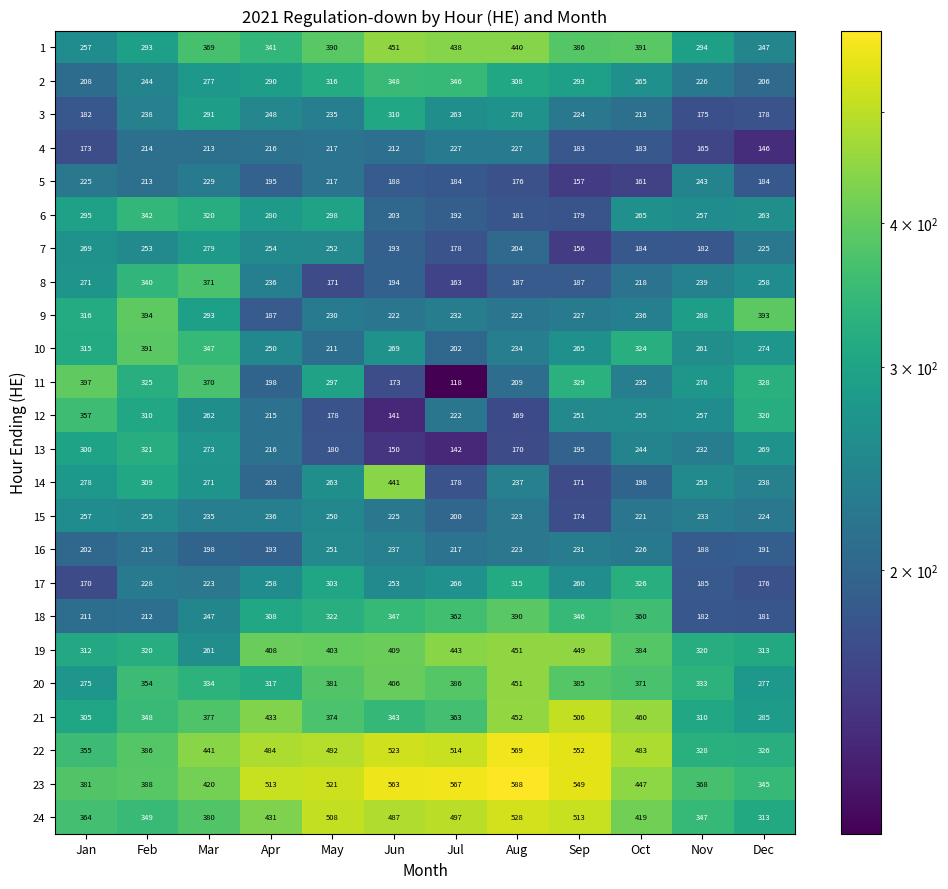

Rank the series at Mar from lowest to highest value.

16, 4, 17, 5, 15, 18, 19, 12, 14, 13, 2, 7, 3, 9, 6, 20, 10, 1, 11, 8, 21, 24, 23, 22